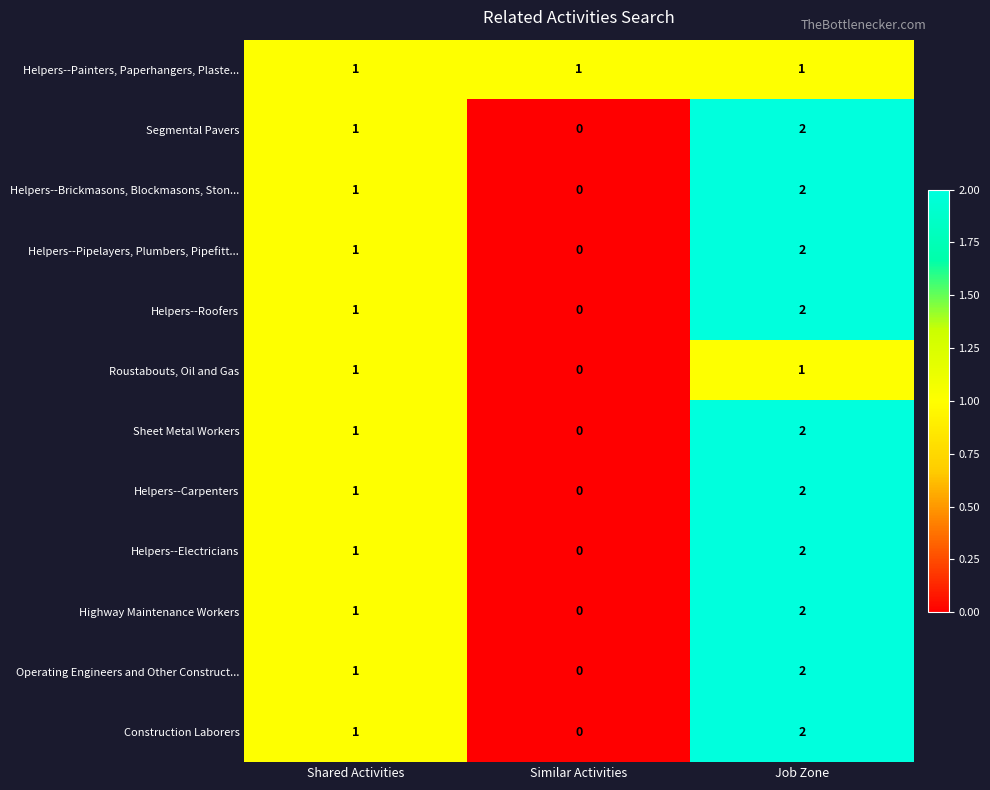

The Helpers--Roofers series shows 0 at Similar Activities. True or false?

True